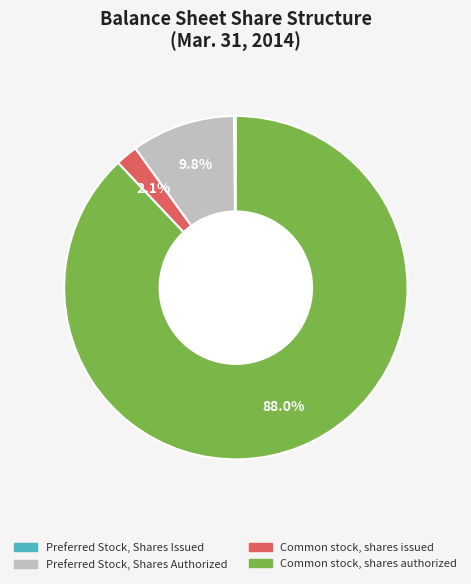

To the nearest percent, what is the difference between the largest and smallest slice percentages?

88%